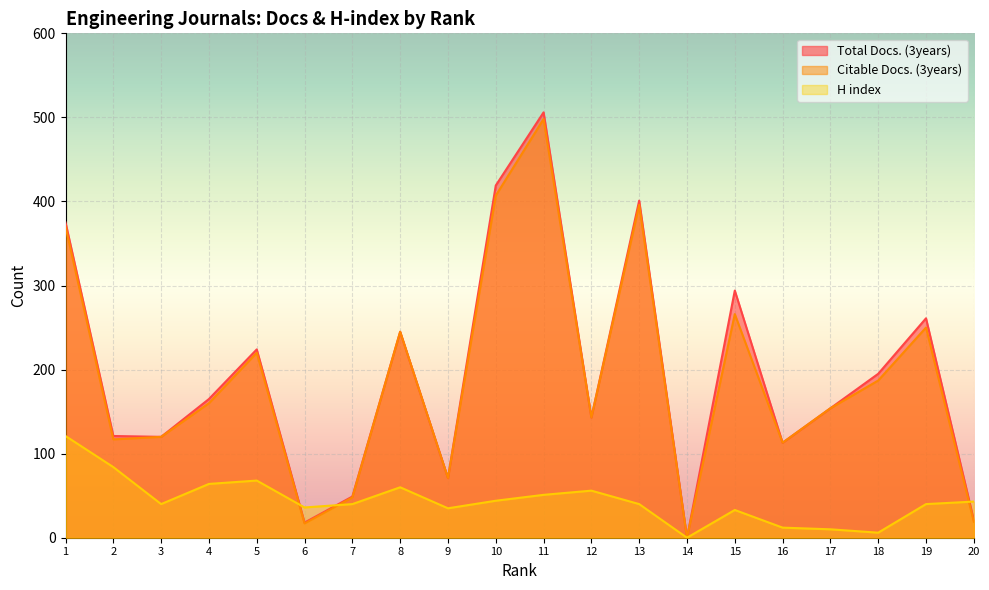

Where is the first local maximum for Total Docs. (3years)?

5